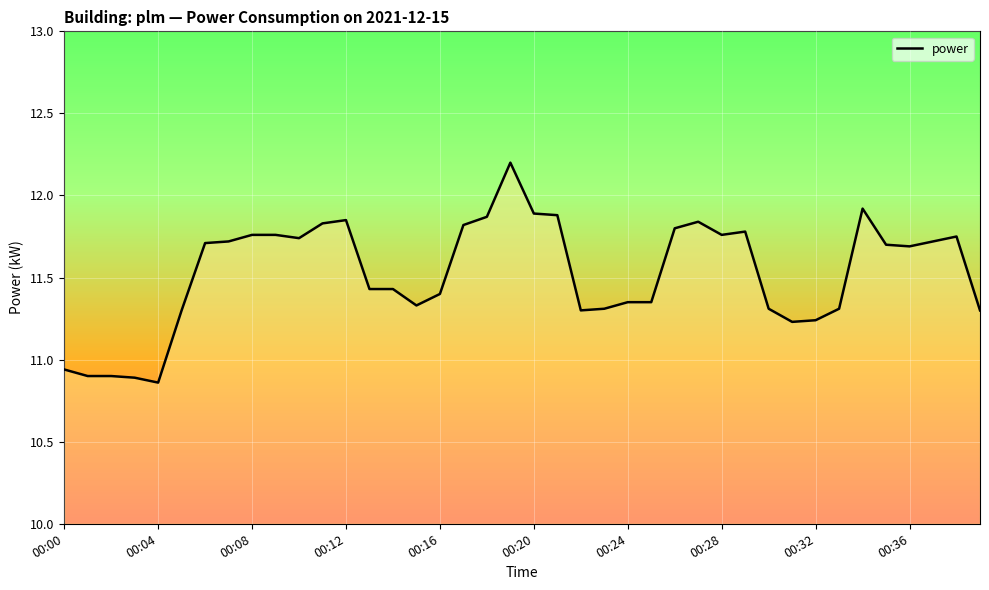

What is the difference between the maximum and minimum values?

1.3